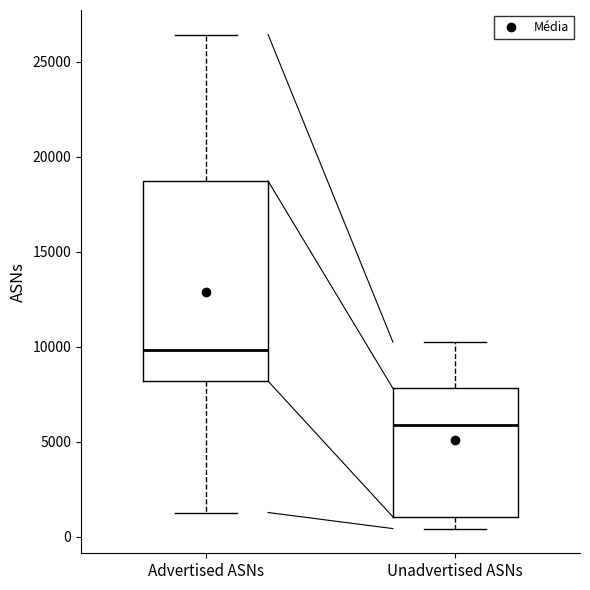

Which box's median line is the lowest?

Unadvertised ASNs